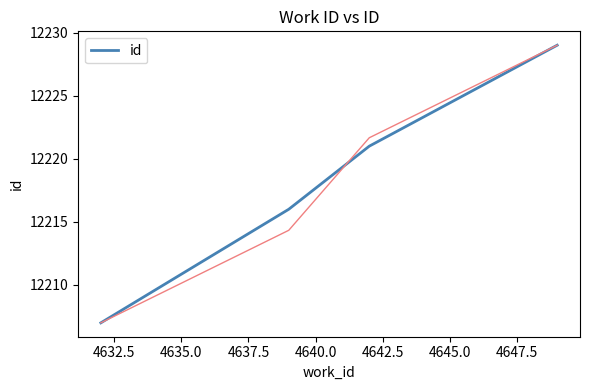

What is the lowest value of the id series?

12207